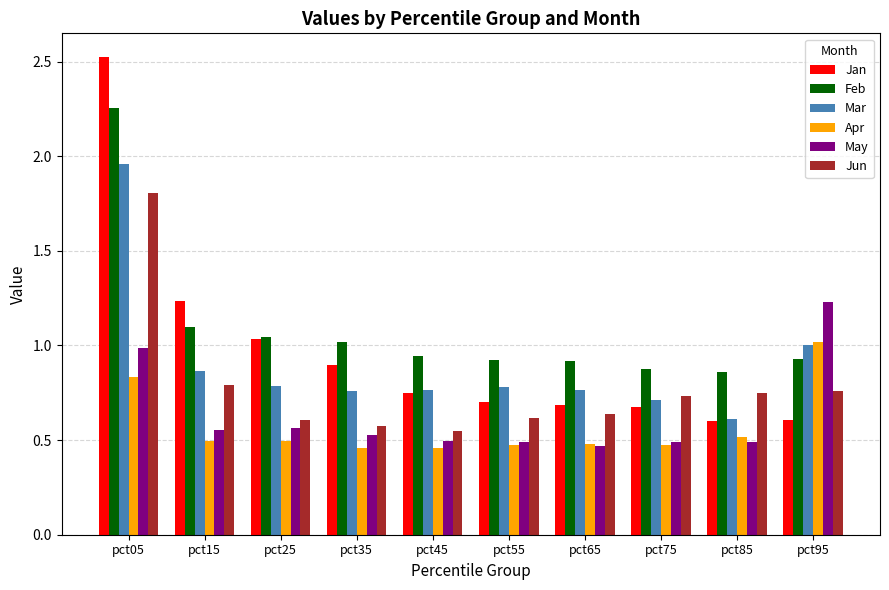

What is the greatest value displayed?

2.5